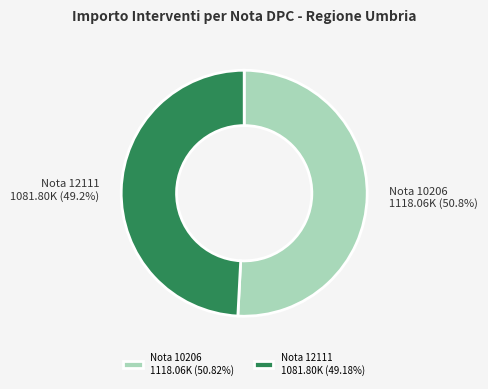

Approximately how many times larger is the value at Nota 12111 1081.80K (49.18%) compared to Nota 10206 1118.06K (50.82%)?

1.0